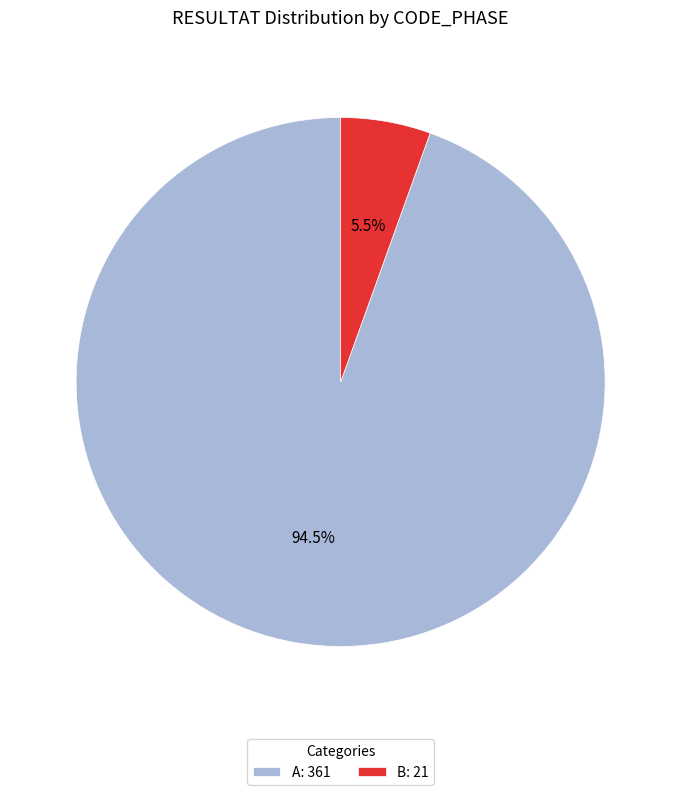

Do B: 21 and A: 361 together represent more than half of the pie?

Yes